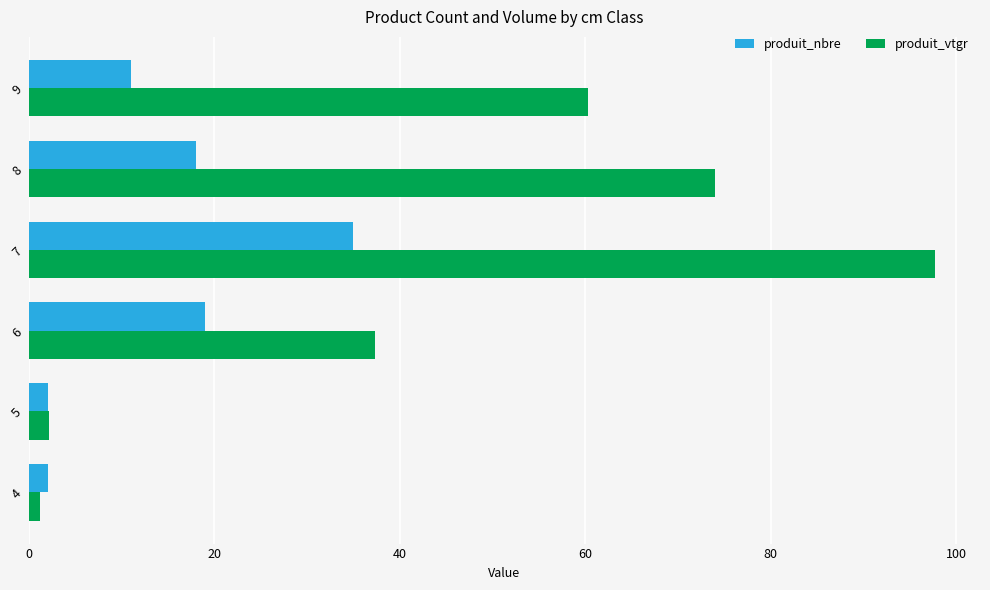

At which category is the sum across all series the highest?

7